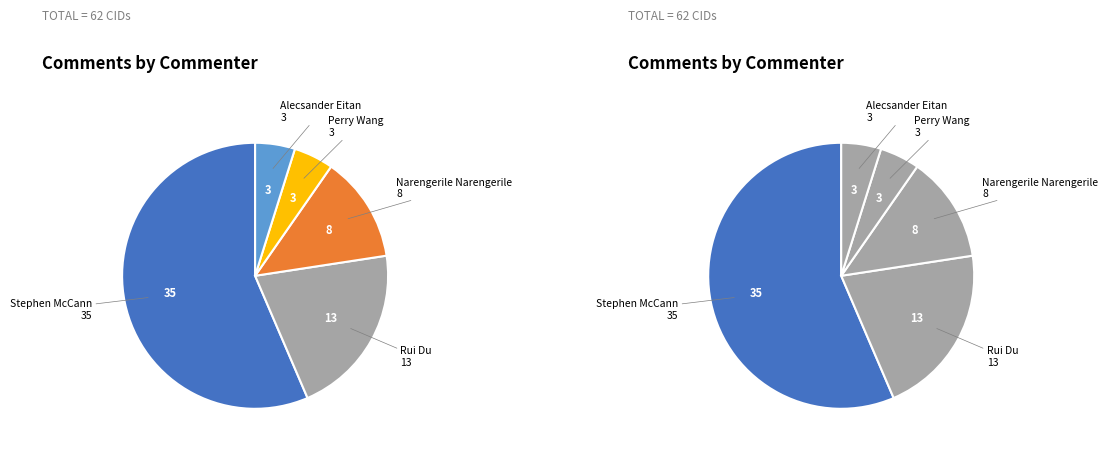

What portion of the pie excludes Rui Du?

79.0%